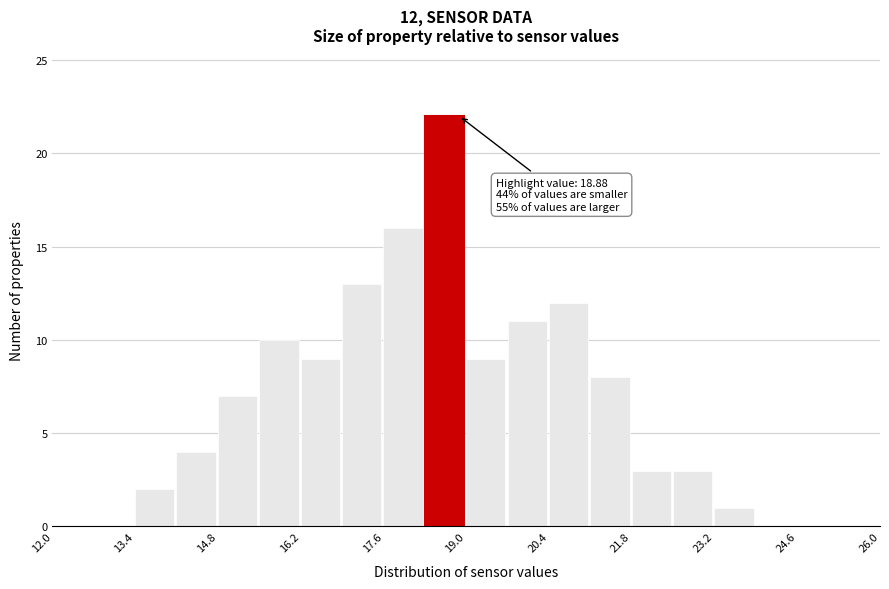

Around what value on the x-axis is the tallest bar? Give the approximate position of its centre, as read against the axis.

18.6